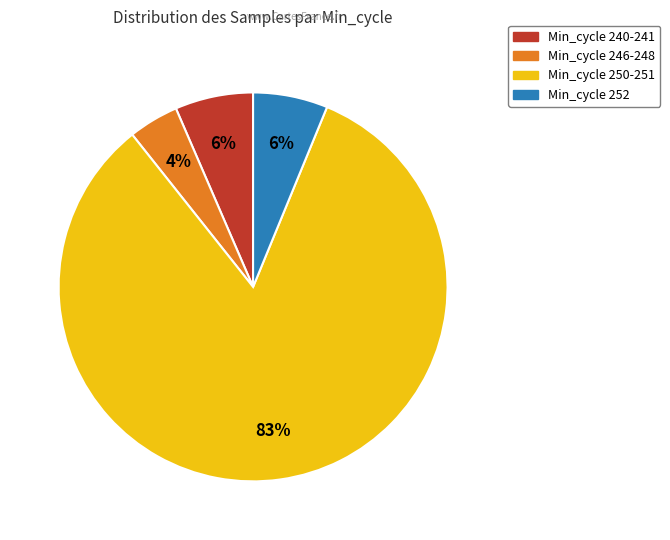

To the nearest percent, what is the average slice percentage?

25%